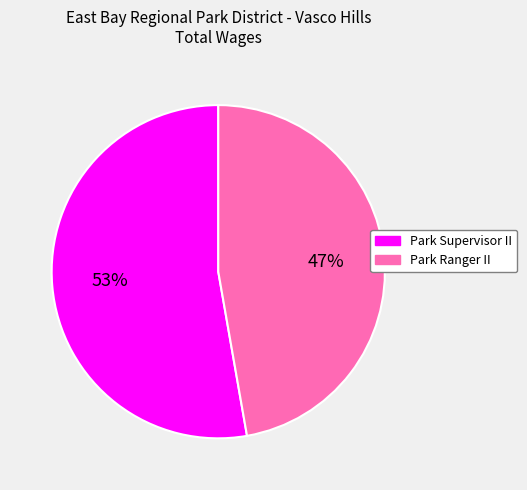

Which category has the biggest portion of the pie?

Park Supervisor II